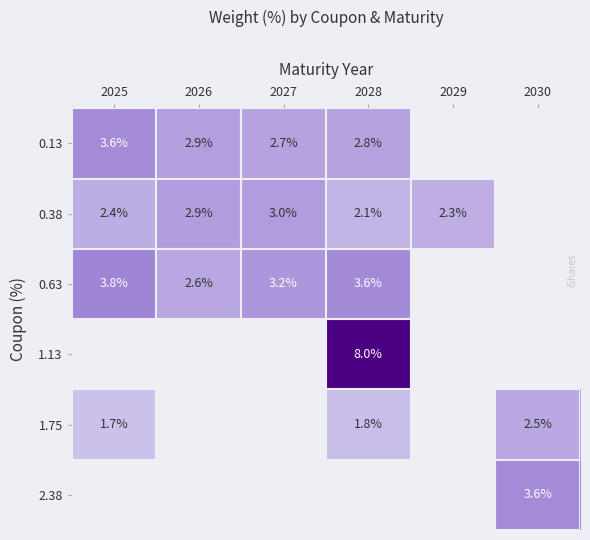

True or false: 0.38 has a value of 3.0 at 2027.

True